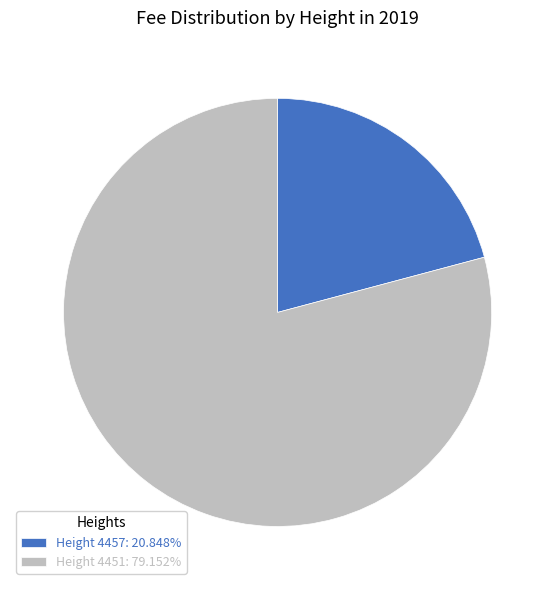

Does Height 4451: 79.152% account for over 50% of the chart?

Yes